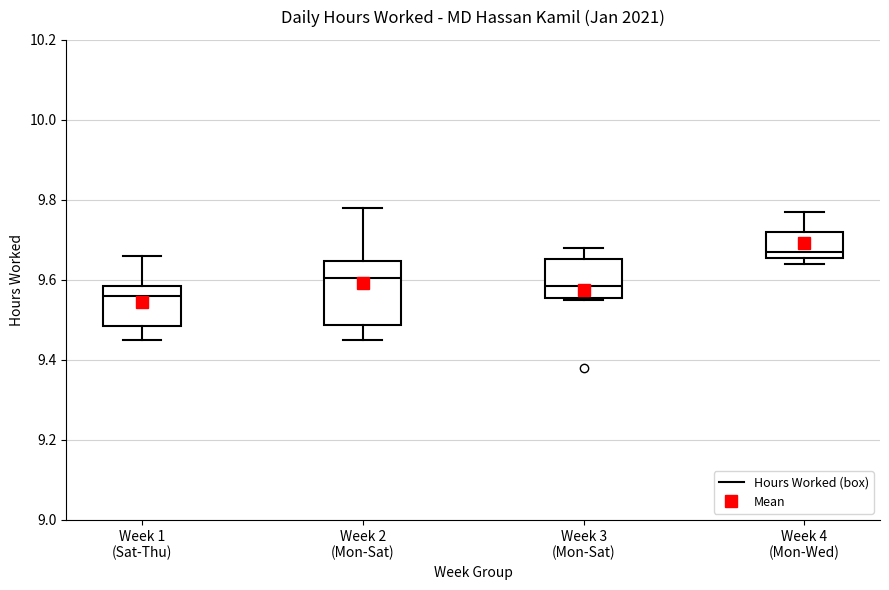

Where does the median line of the box for Week 1 (Sat-Thu) sit on the y-axis? The values are not printed on the chart, so give them approximately, as read against the axis.

9.56